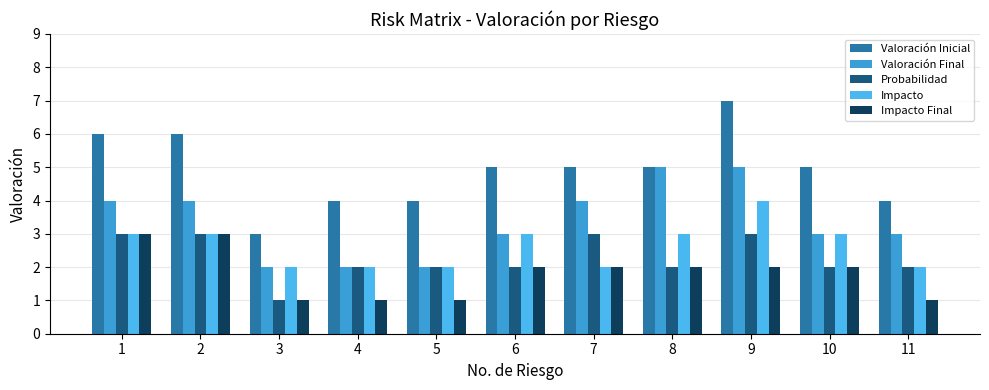

Reading left to right, transcribe all the data shown in this chart.

Valoración Inicial: 6	6	3	4	4	5	5	5	7	5	4
Valoración Final: 4	4	2	2	2	3	4	5	5	3	3
Probabilidad: 3	3	1	2	2	2	3	2	3	2	2
Impacto: 3	3	2	2	2	3	2	3	4	3	2
Impacto Final: 3	3	1	1	1	2	2	2	2	2	1